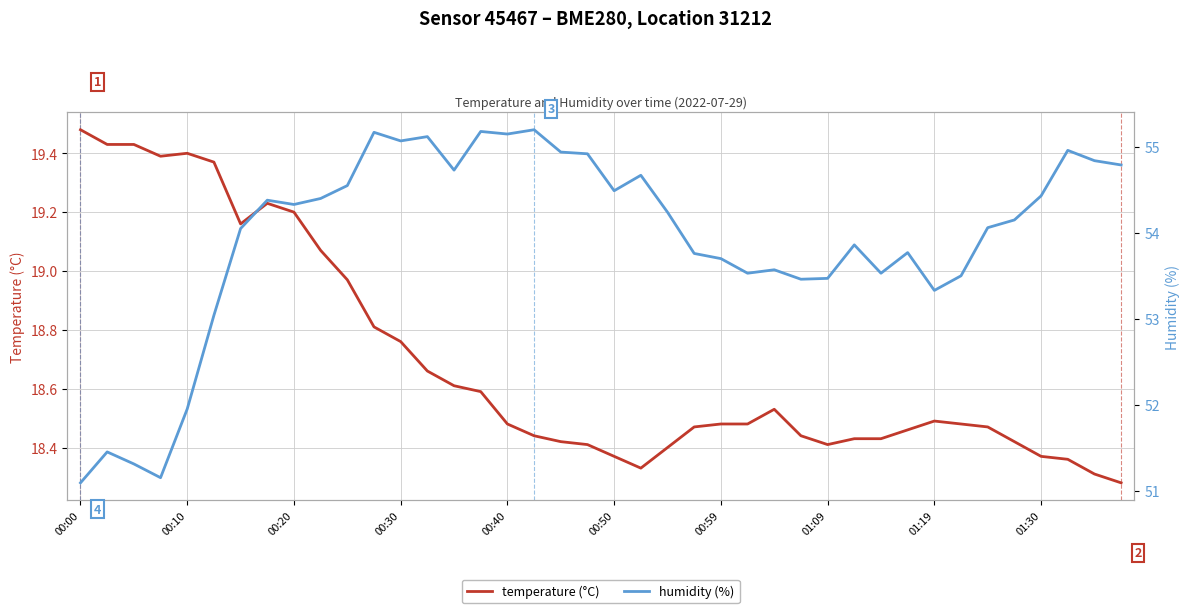

Which category has the highest value in the temperature (°C) series?

00:00